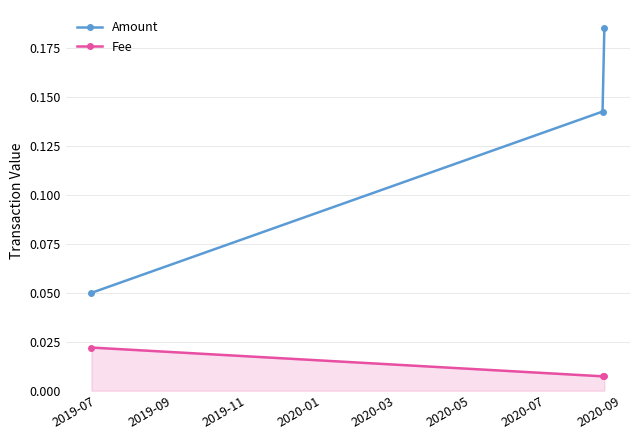

At how many categories does at least one series exceed 0?

3